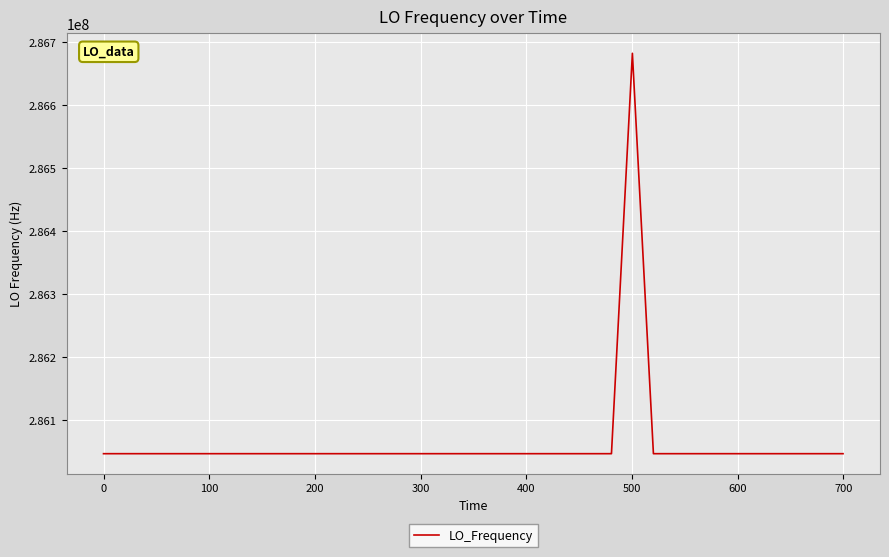

How many lines are shown in the chart?

1